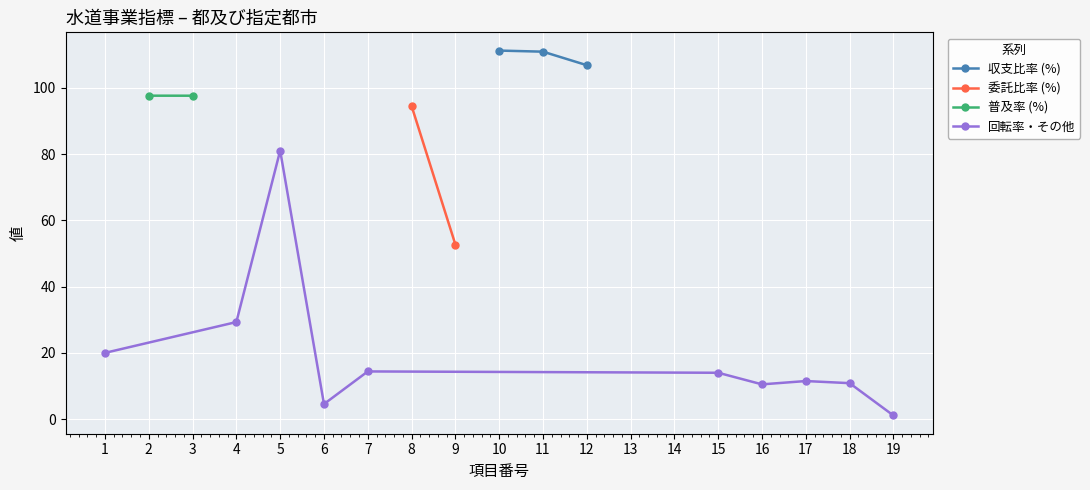

The 収支比率 (%) series shows 110.9 at 11. True or false?

True